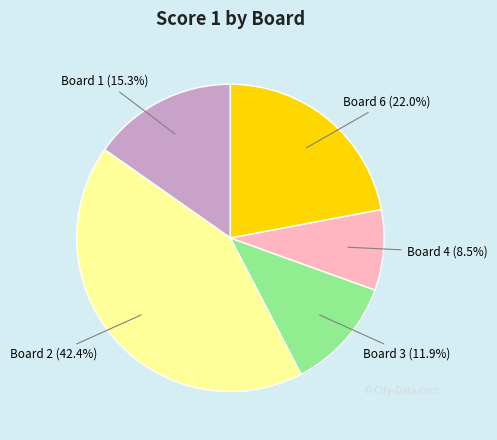

Is there any slice that represents more than half of the pie?

No